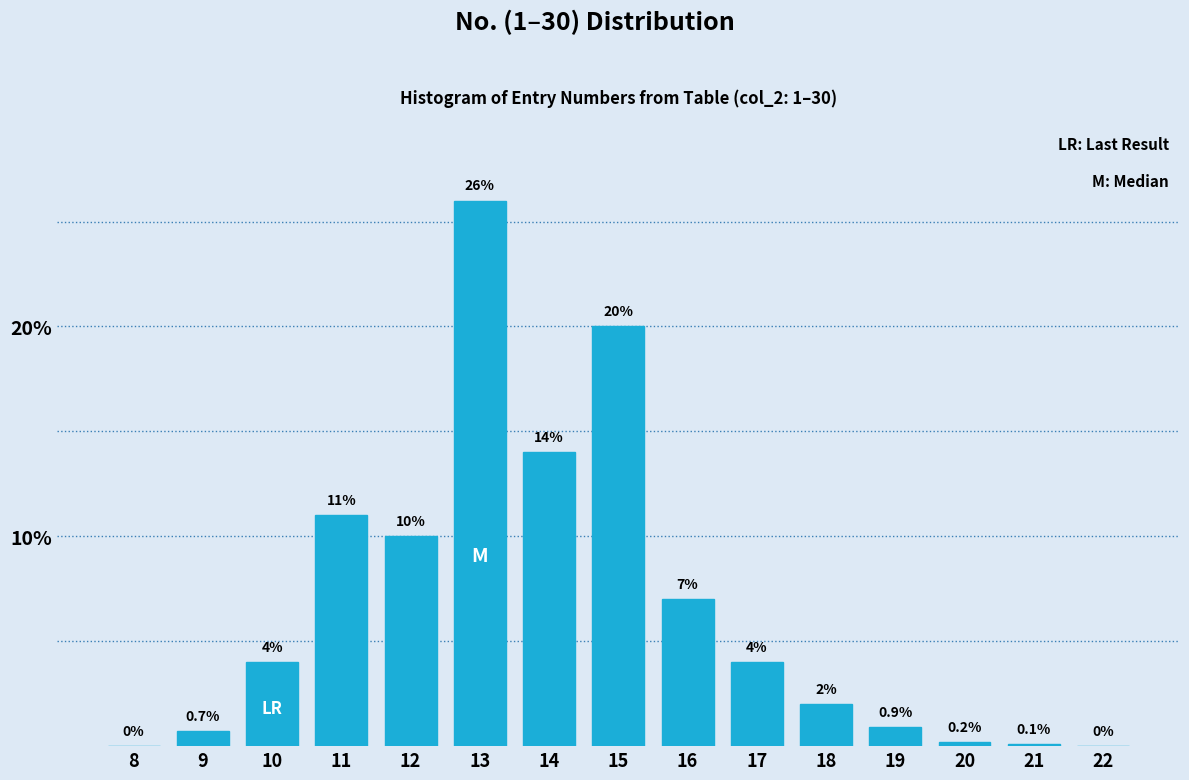

Reading left to right, list all the values displayed in this chart.

8=0.0	9=0.7	10=4.0	11=11.0	12=10.0	13=26.0	14=14.0	15=20.0	16=7.0	17=4.0	18=2.0	19=0.9	20=0.2	21=0.1	22=0.0